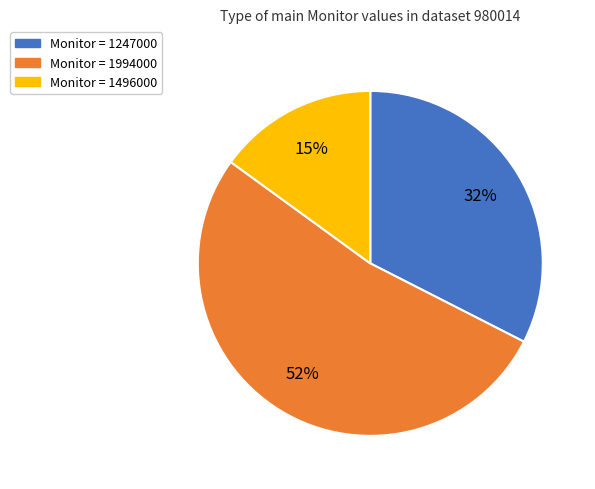

How many segments does this pie chart have?

3